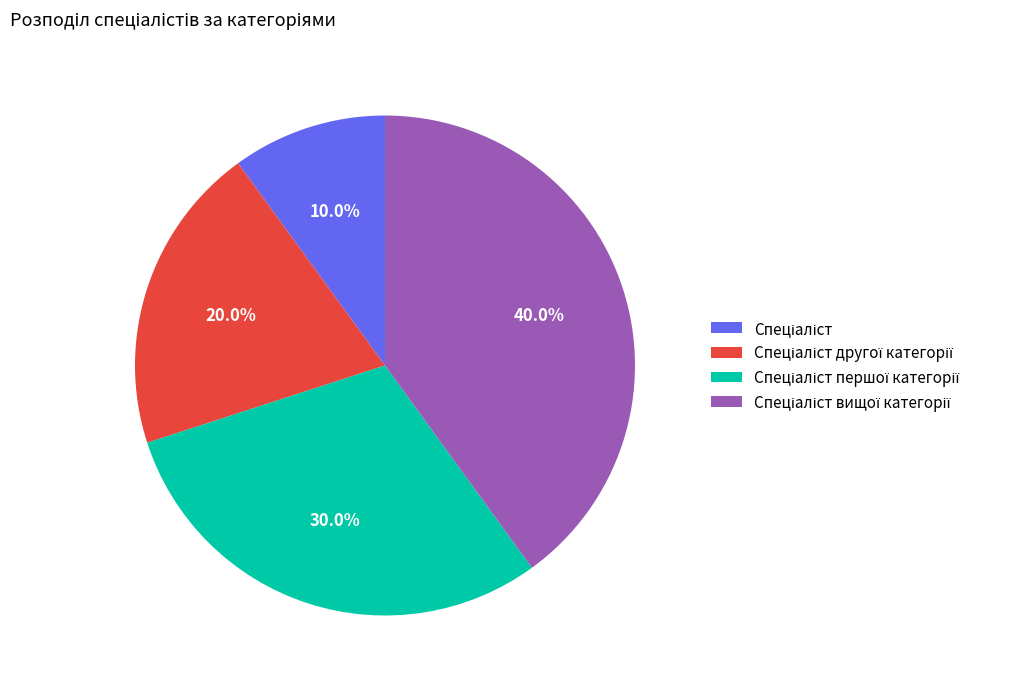

How many slices are in this pie chart?

4